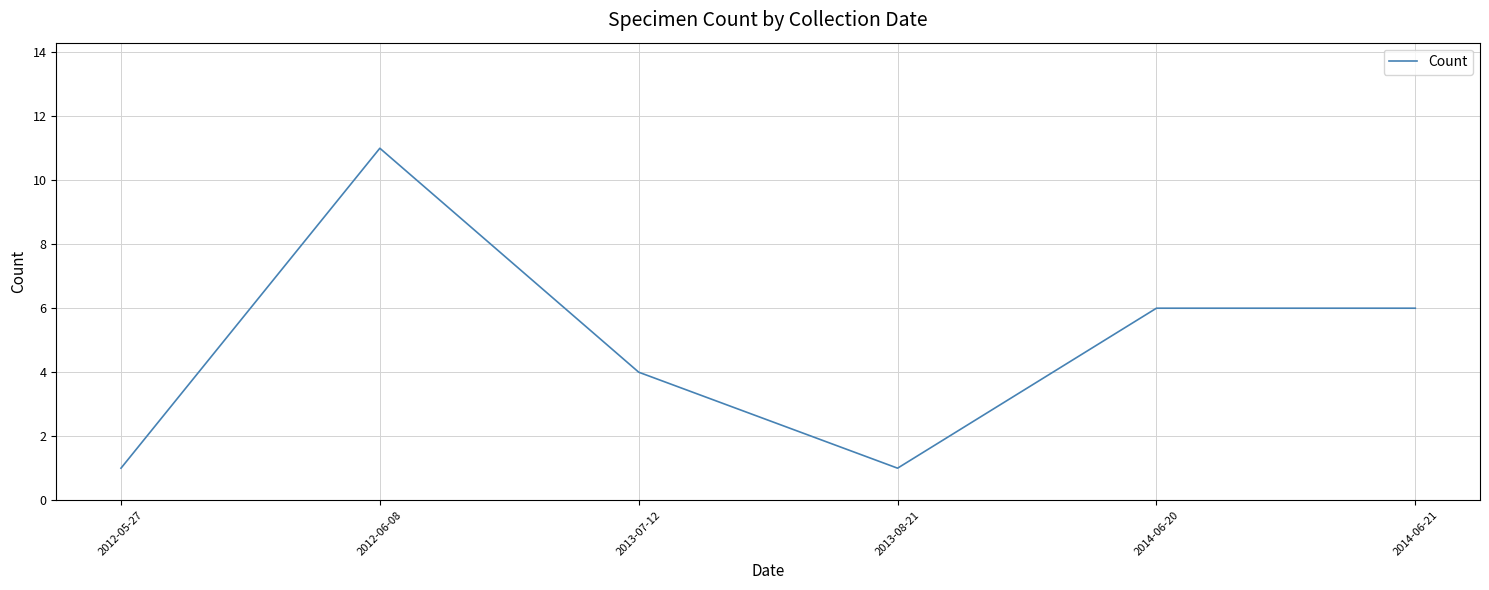

Reading left to right, what are all the values shown in this chart?

2012-05-27=1	2012-06-08=11	2013-07-12=4	2013-08-21=1	2014-06-20=6	2014-06-21=6